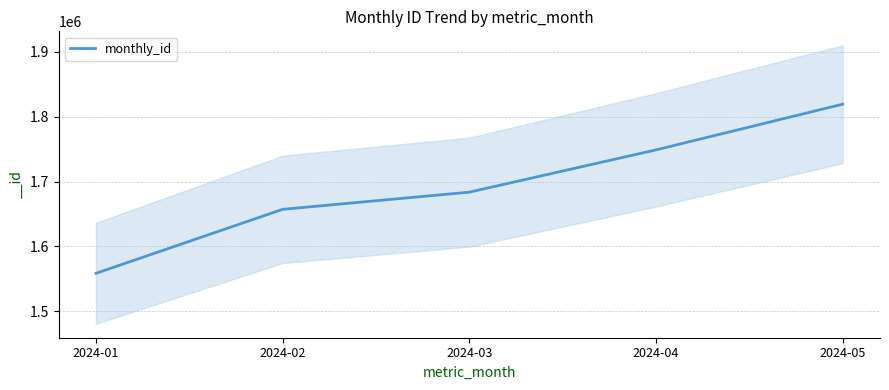

Reading left to right, list all the values displayed in this chart.

2024-01=1558339	2024-02=1657102	2024-03=1683607	2024-04=1748860	2024-05=1819382